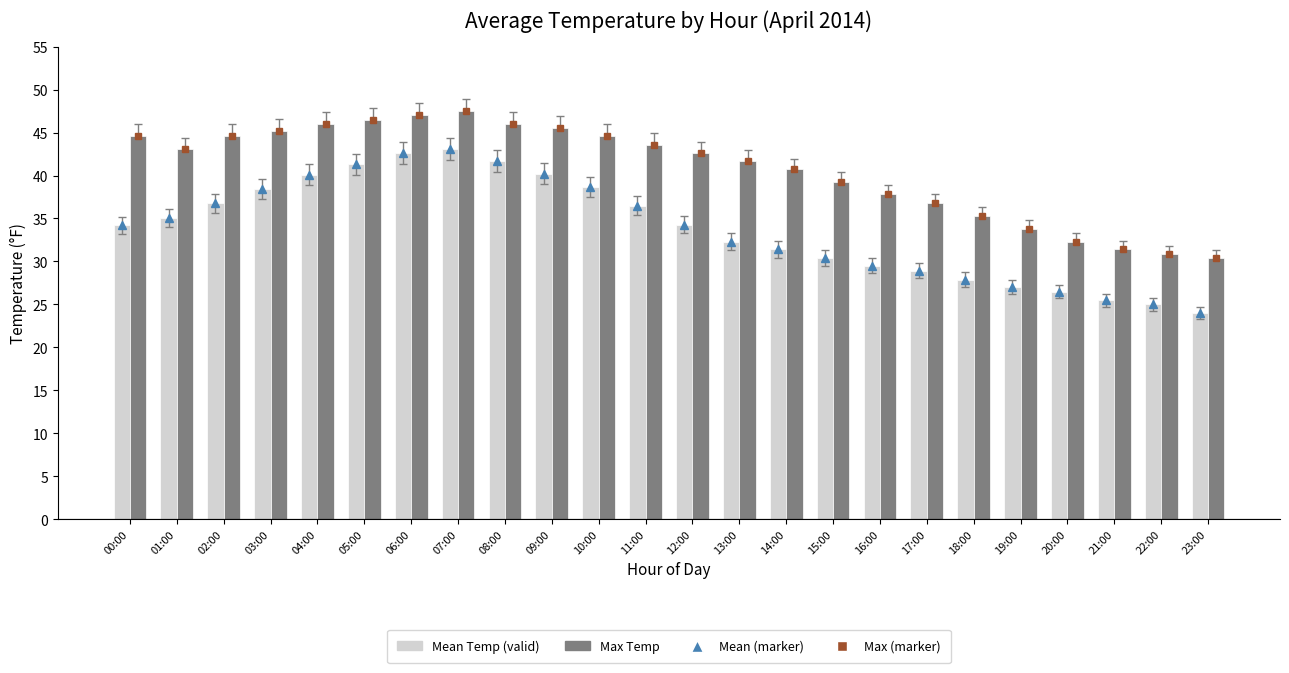

Which category has the highest value in the Max Temp series?

07:00